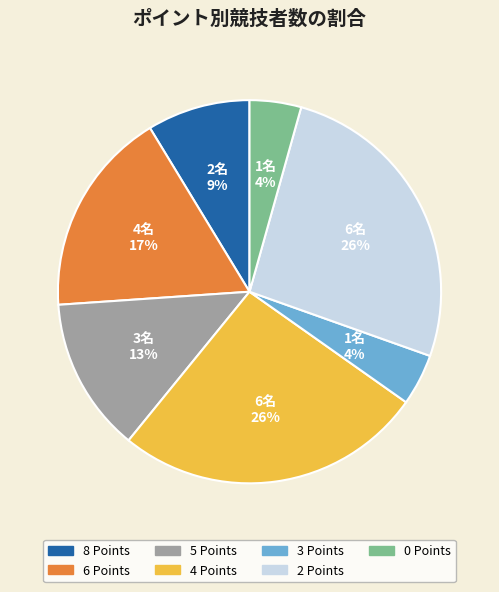

Do 2 Points and 0 Points together represent more than half of the pie?

No